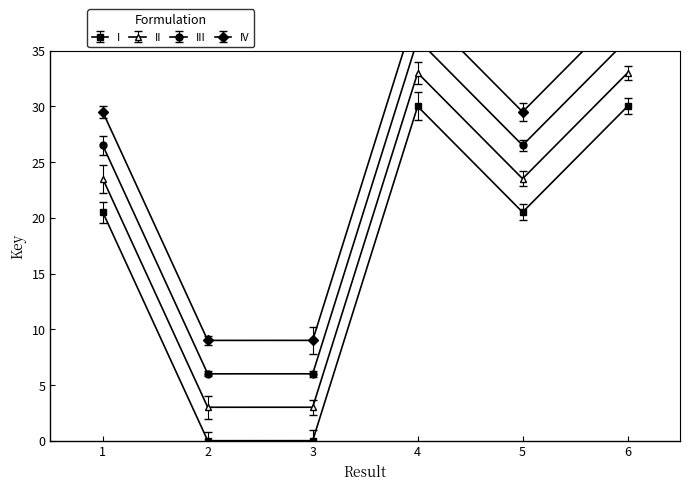

How many data points in II are above 23?

4